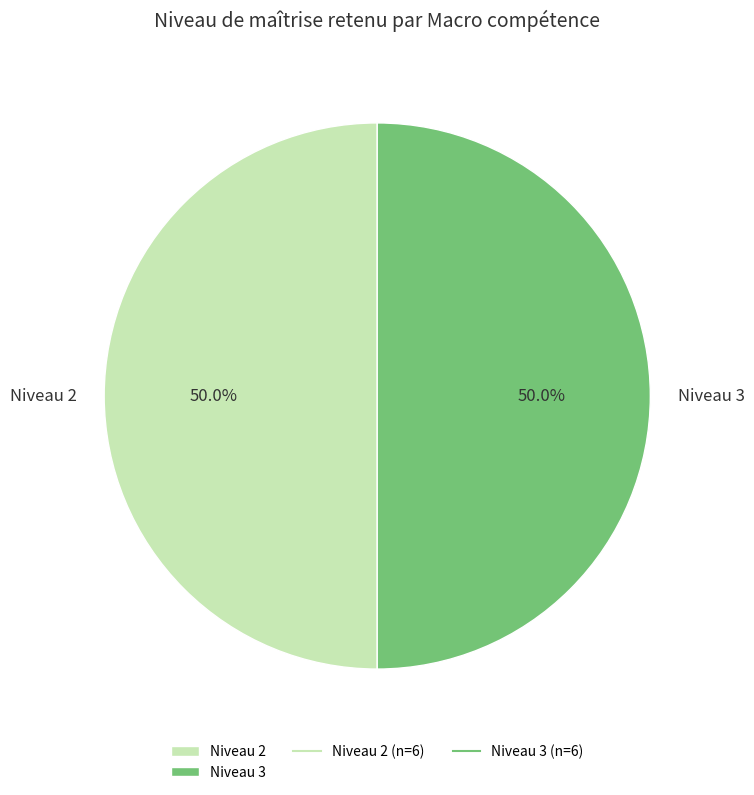

What is the total percentage of Niveau 3 and Niveau 2?

100.0%